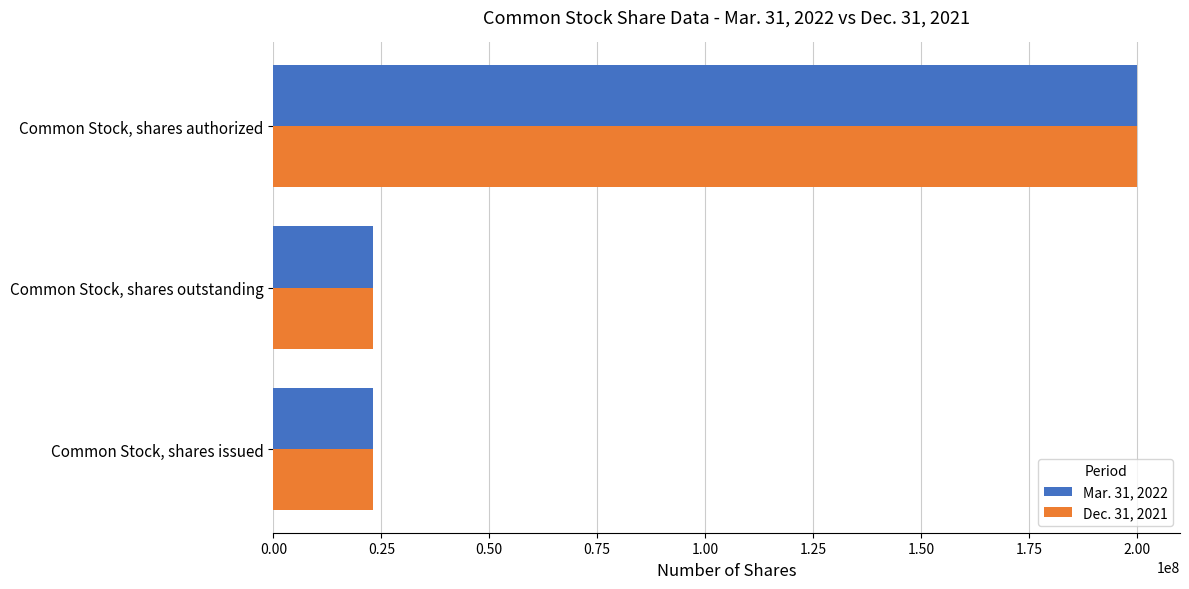

Rank the series by their average value, from lowest to highest.

Mar. 31, 2022, Dec. 31, 2021